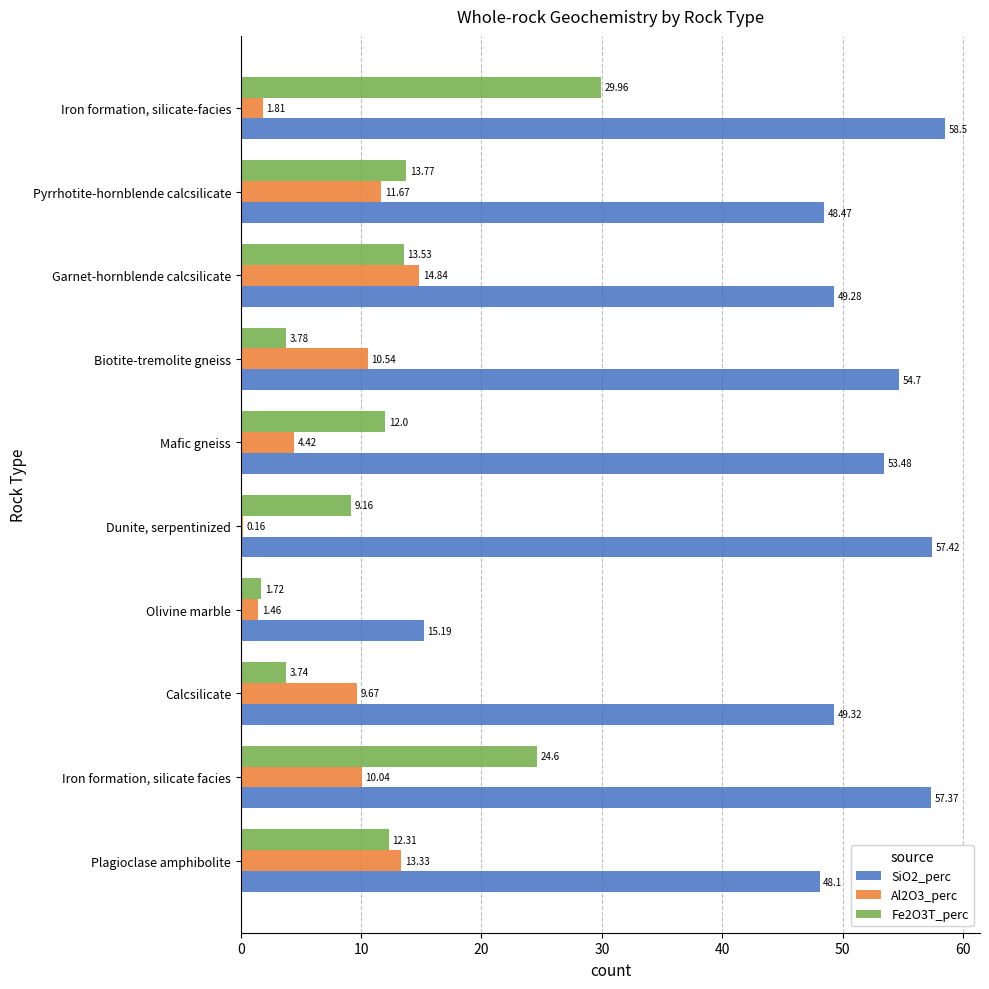

Which series has the widest spread of values?

SiO2_perc